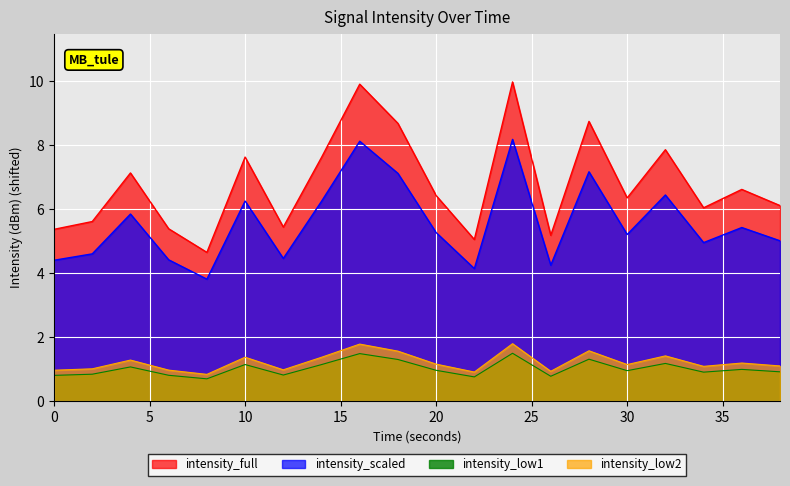

How many lines are shown in the chart?

4